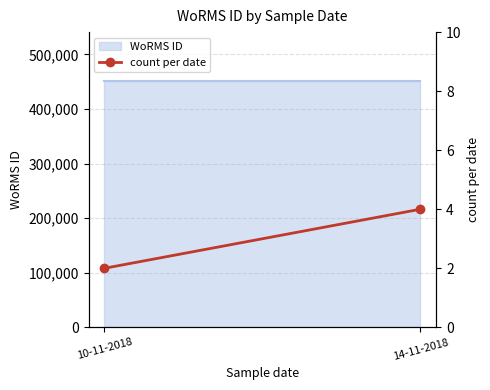

True or false: the data shows 1 at 14-11-2018.

False